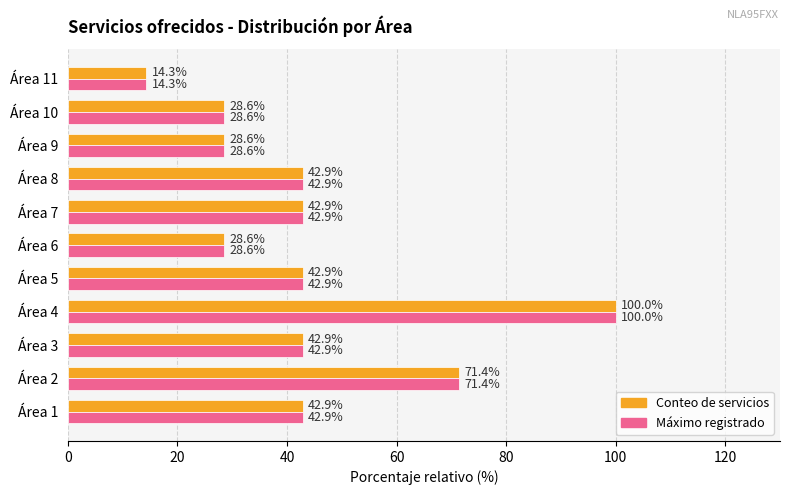

At how many categories does at least one series exceed 36?

7